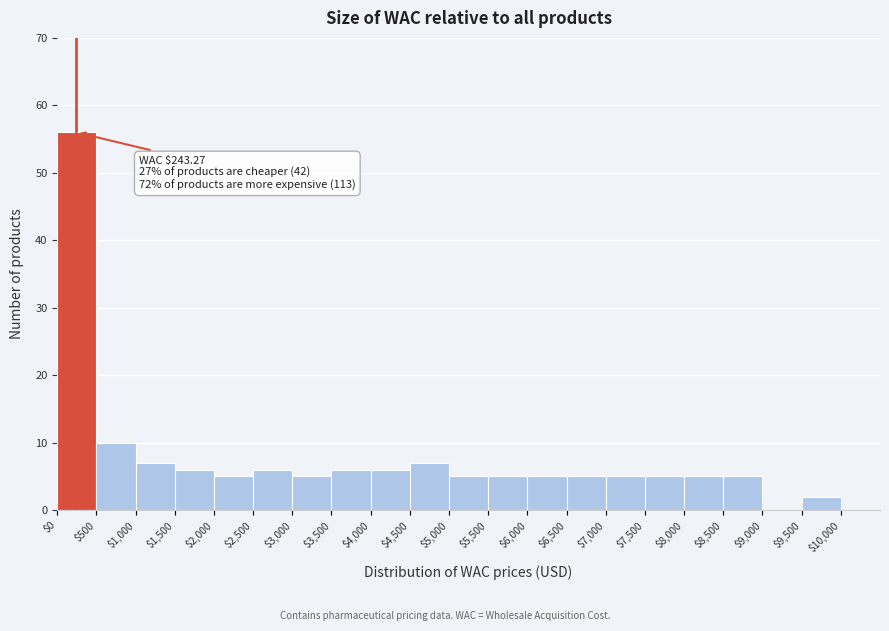

Over which range of the x-axis is the bar tallest?

0 to 500